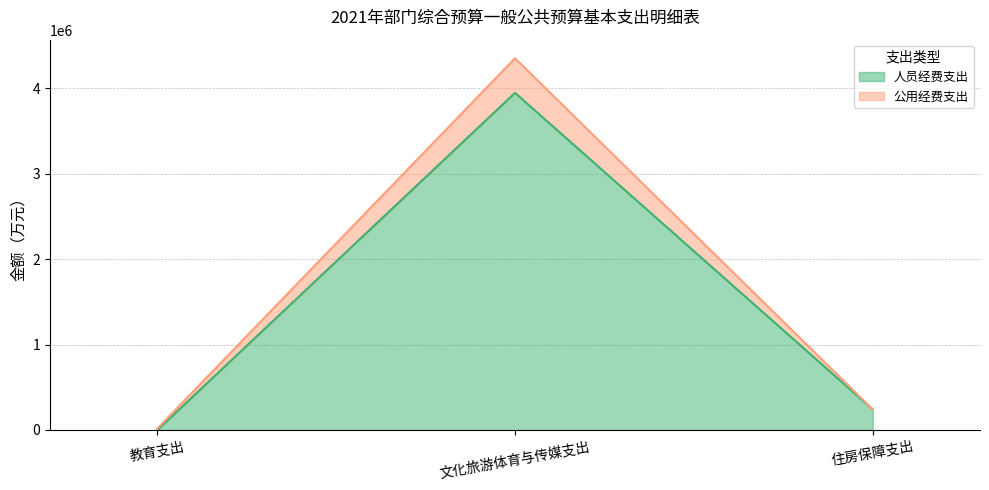

Reading left to right, list all the values displayed in this chart.

人员经费支出: 教育支出=0.0	文化旅游体育与传媒支出=3948856.4	住房保障支出=241536.0
公用经费支出: 教育支出=17000.0	文化旅游体育与传媒支出=4353896.4	住房保障支出=241536.0